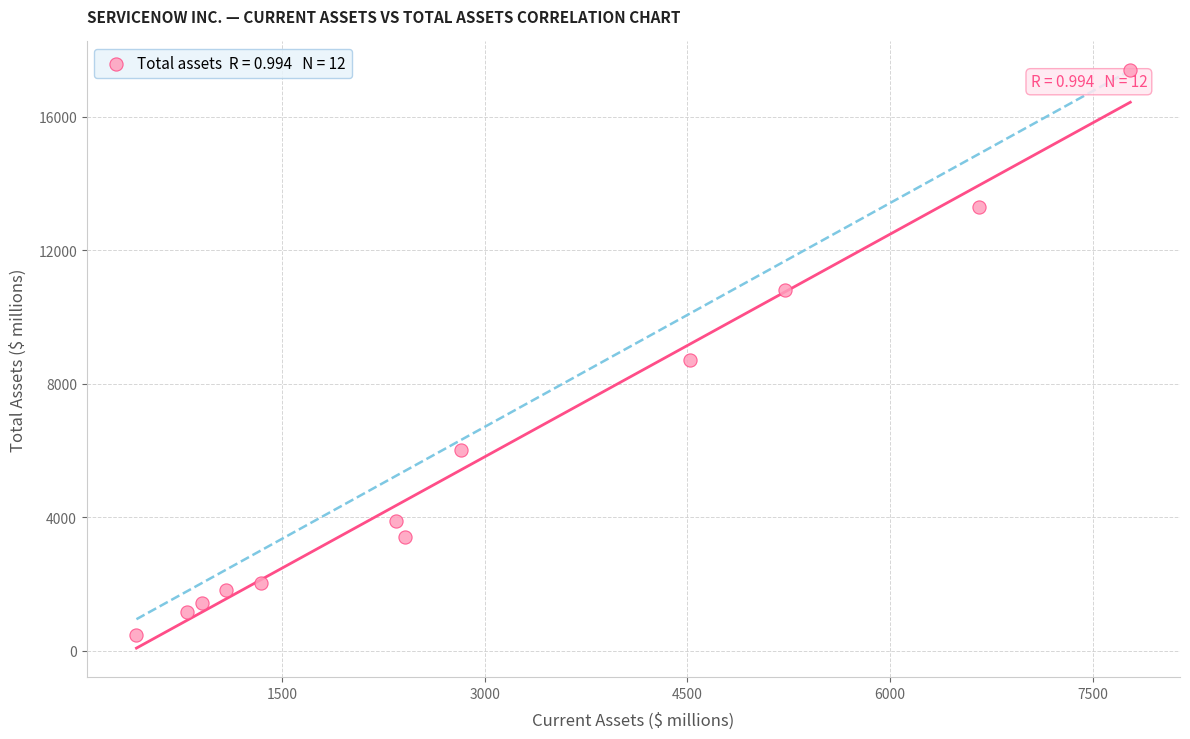

What is the range of Y values (max minus min)?

16909